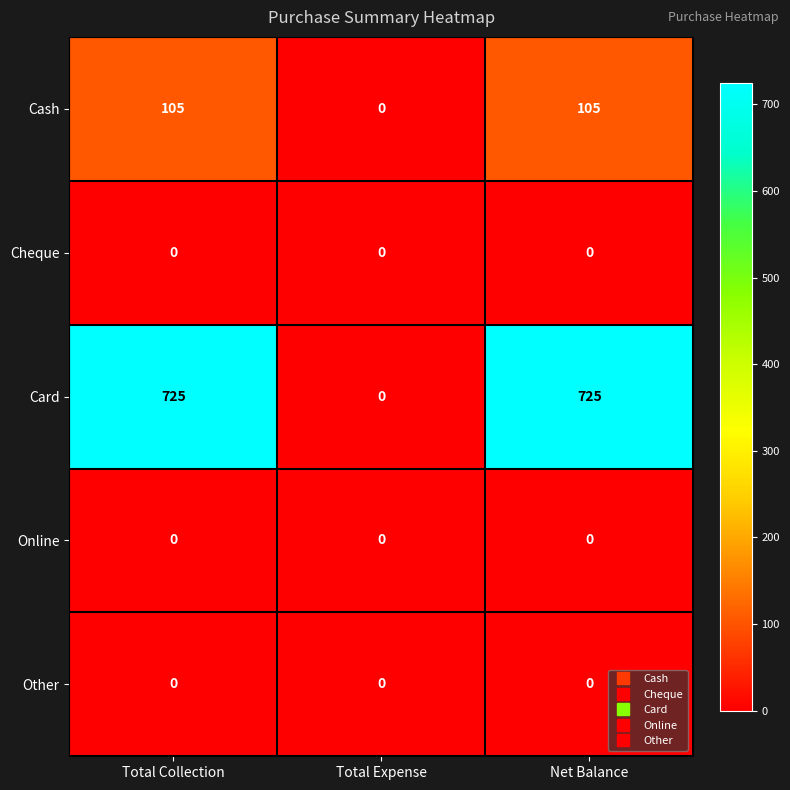

Reading left to right, what are all the values shown in this chart?

Cash: 105	0	105
Cheque: 0	0	0
Card: 725	0	725
Online: 0	0	0
Other: 0	0	0